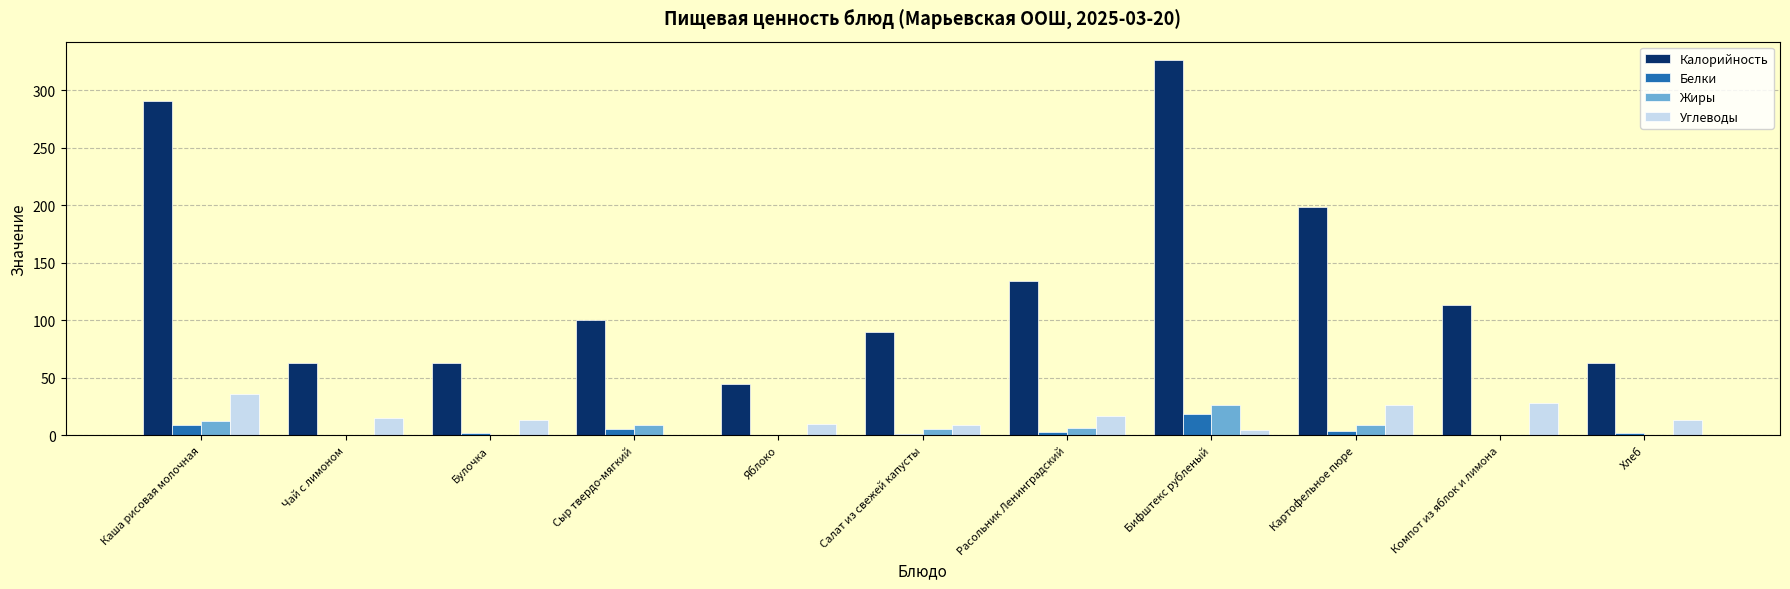

Is the value of Жиры at Каша рисовая молочная greater than the value of Белки at Салат из свежей капусты?

Yes